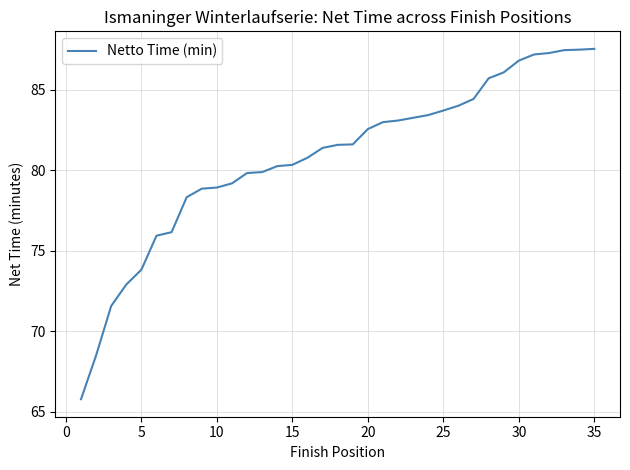

What is the smallest value displayed?

65.8